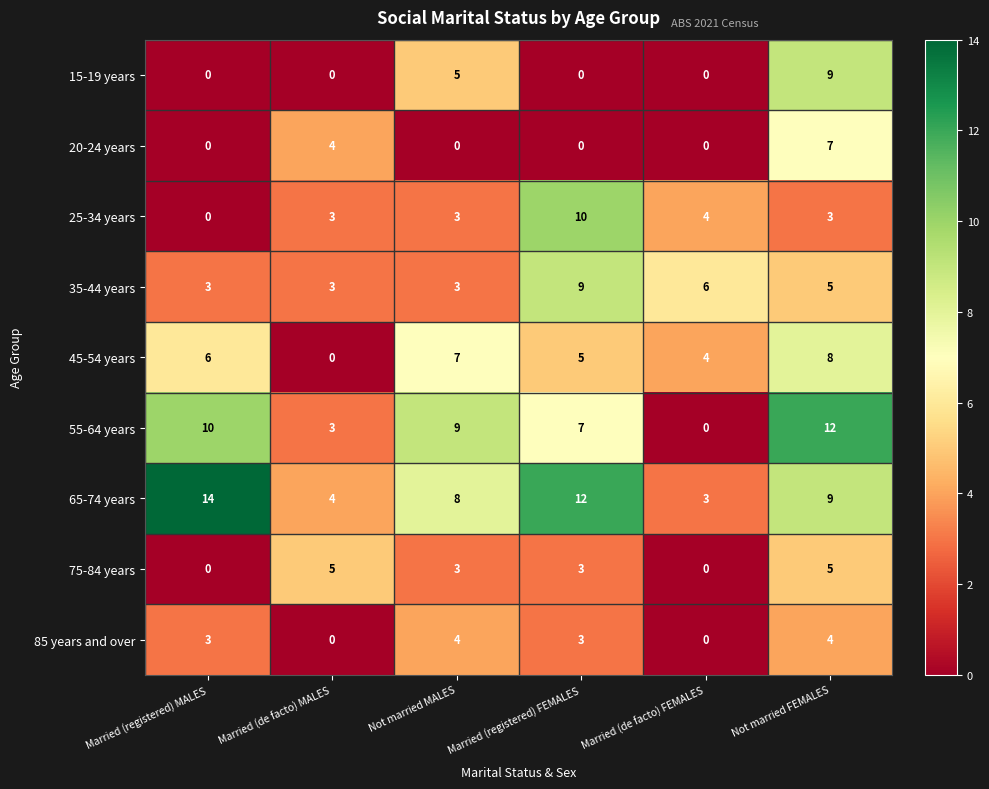

How many distinct data groups are displayed?

9